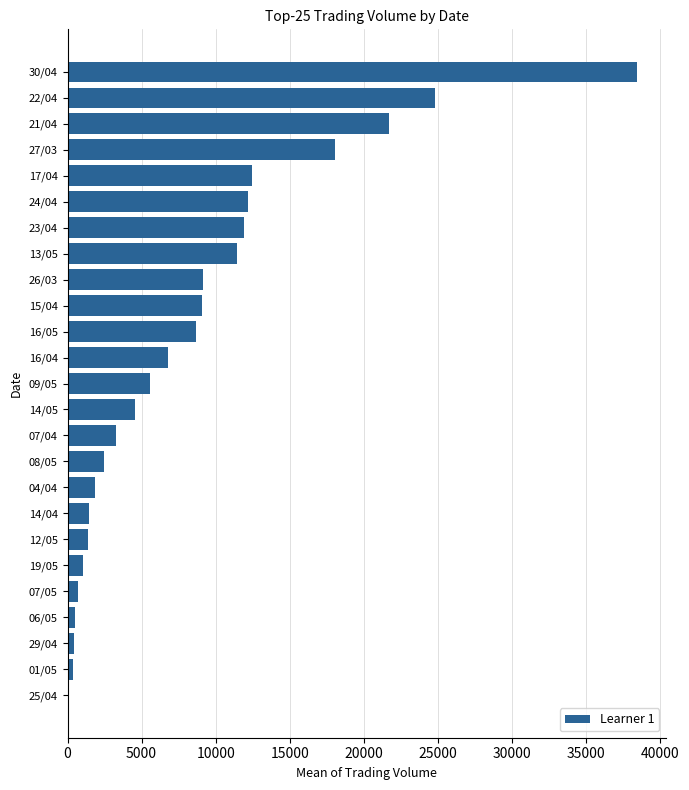

Count the number of data series in this chart.

1